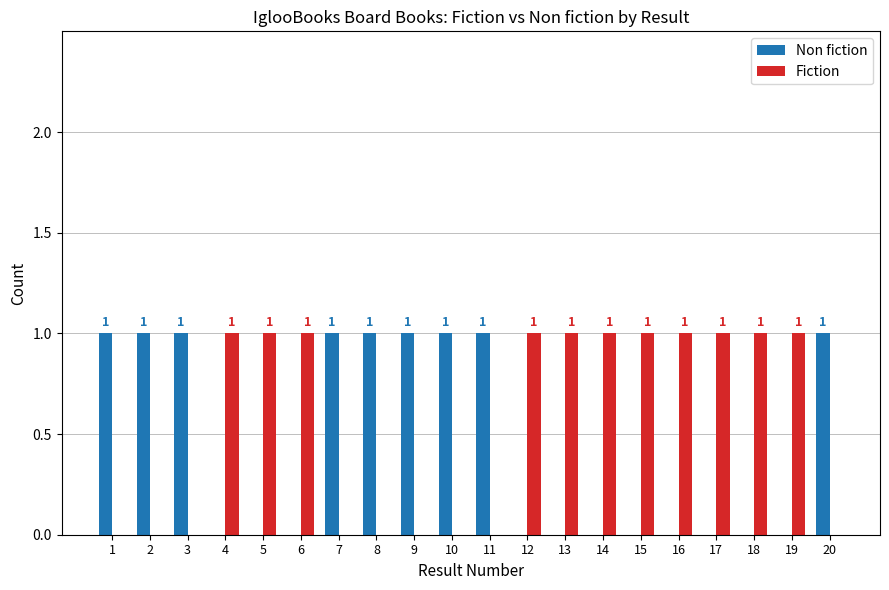

What are all the series names shown in the legend?

Non fiction, Fiction